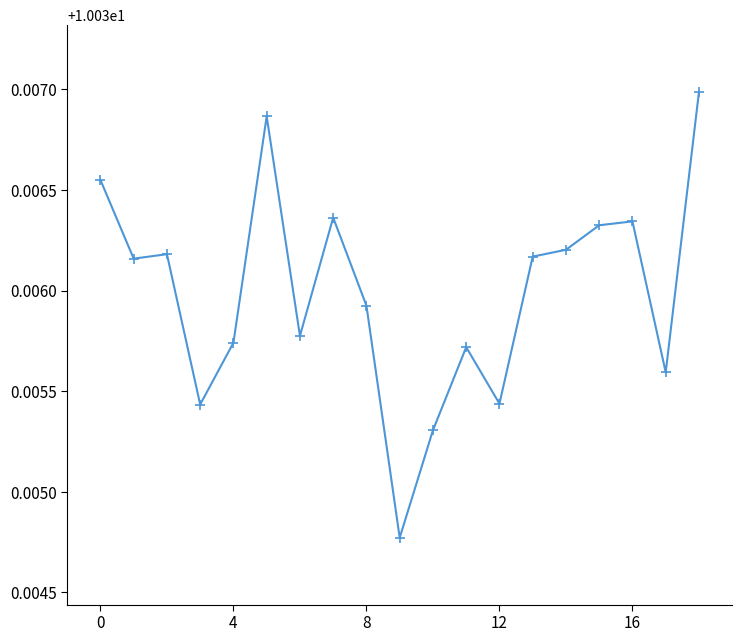

True or false: the data has more than 2 interior local peaks.

True